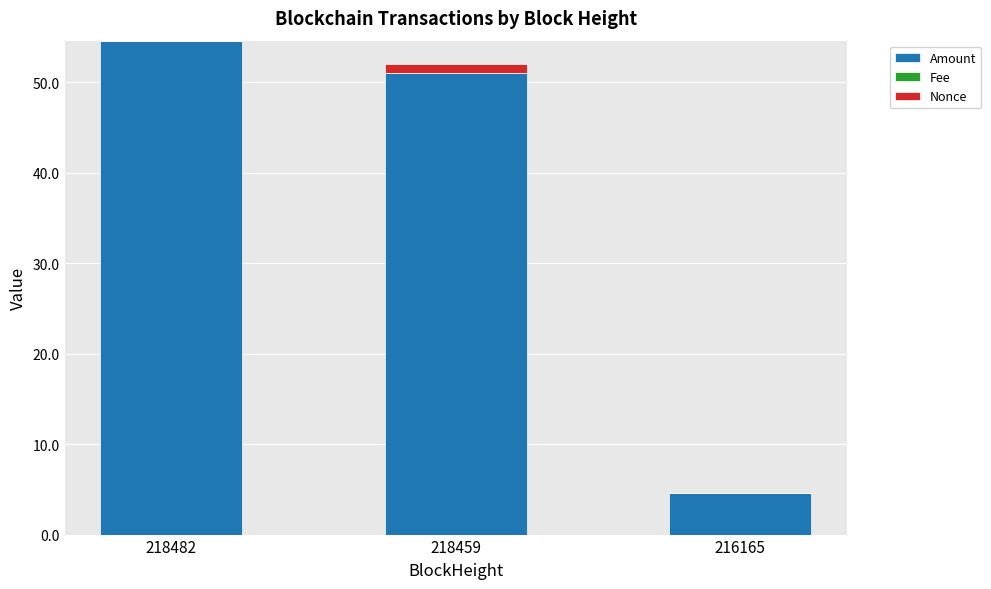

Where does the Amount series first go above 50?

218482